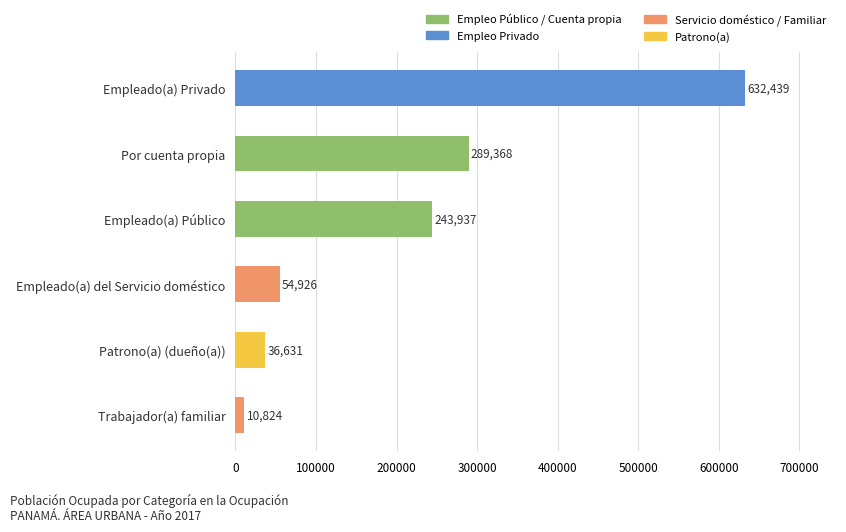

Is it true that the value at Empleado(a) Público is 116602?

False